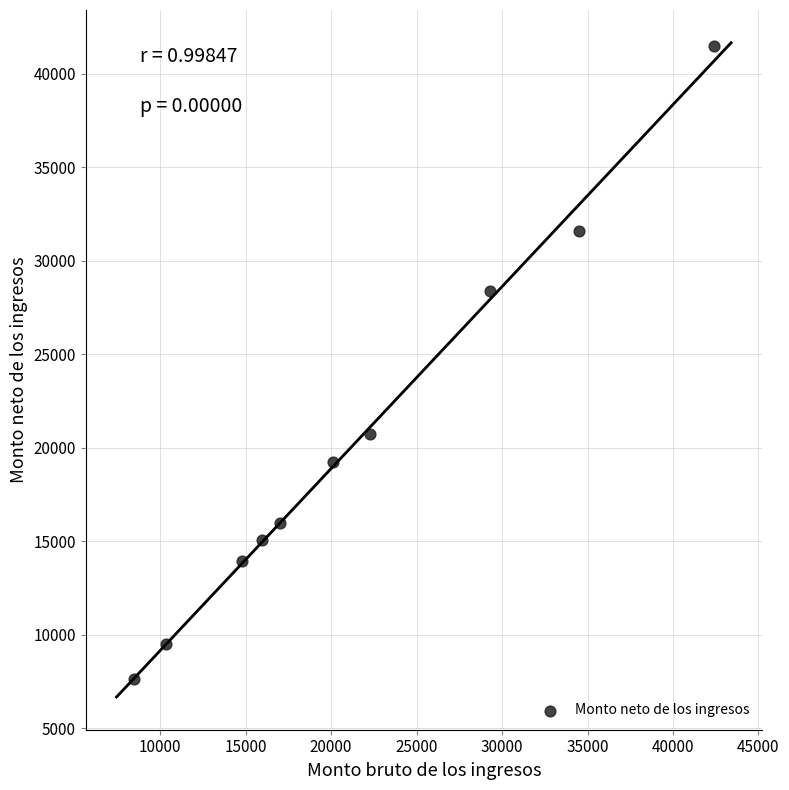

What is the range of X values (max minus min)?

33950.0